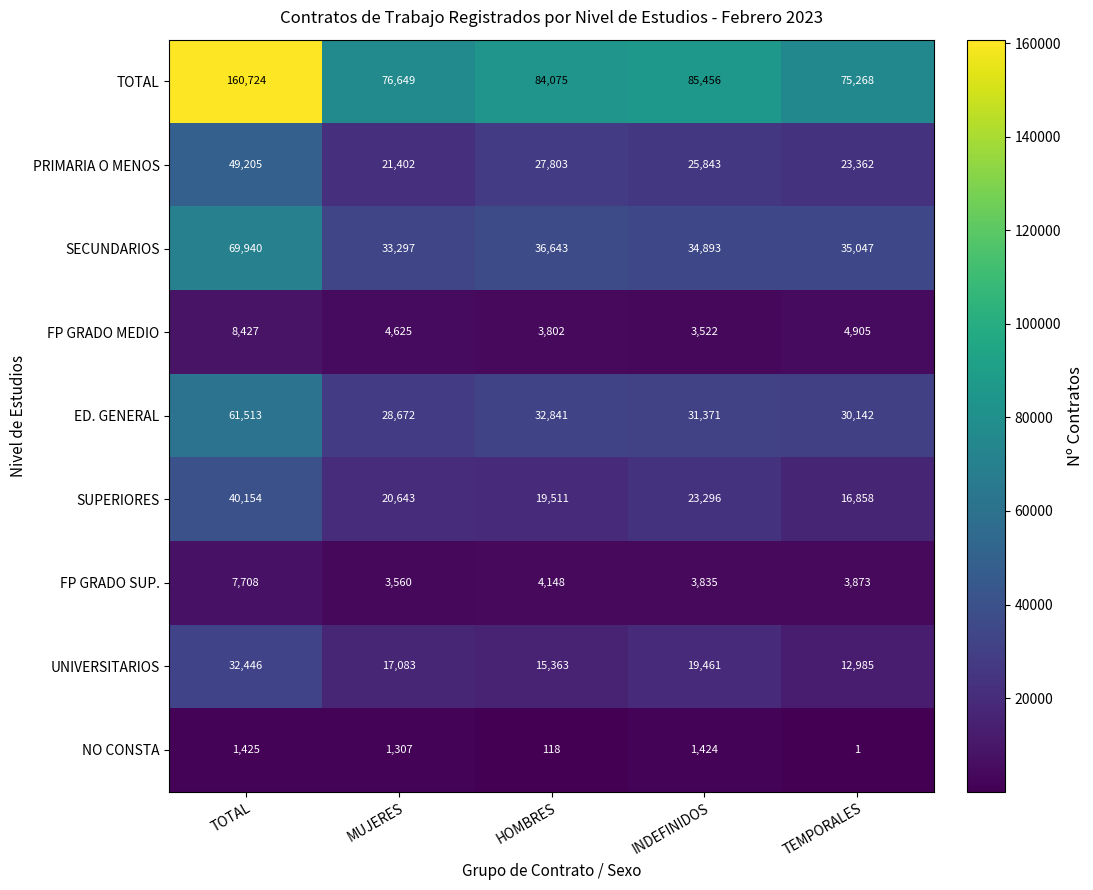

Where is UNIVERSITARIOS nearest to the value 22715?

INDEFINIDOS